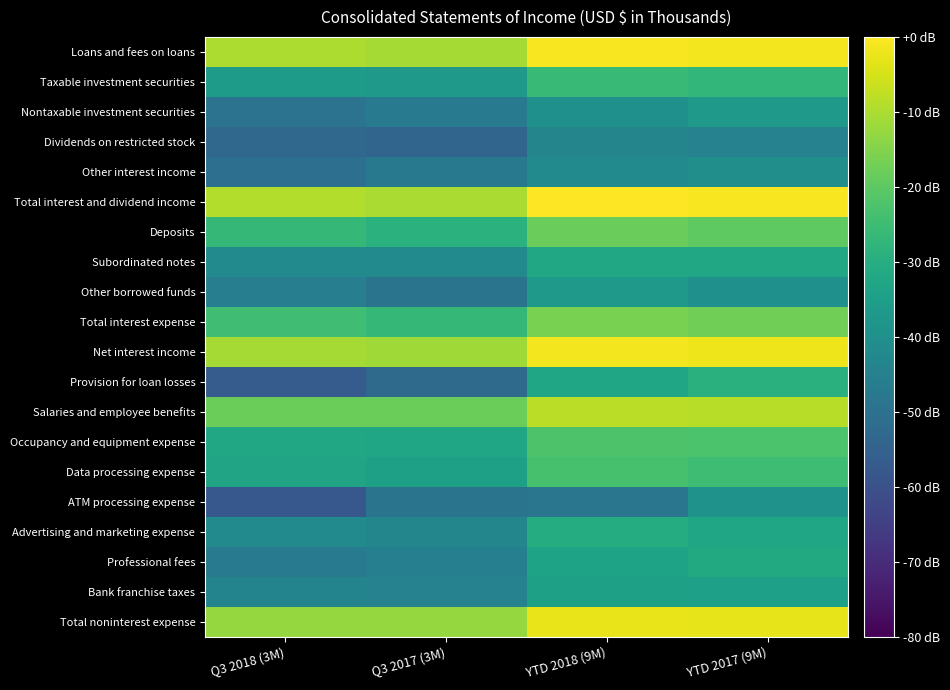

At YTD 2018 (9M), list the series in order from smallest to largest.

ATM processing expense, Dividends on restricted stock, Other interest income, Nontaxable investment securities, Other borrowed funds, Bank franchise taxes, Professional fees, Provision for loan losses, Subordinated notes, Advertising and marketing expense, Taxable investment securities, Data processing expense, Occupancy and equipment expense, Deposits, Total interest expense, Salaries and employee benefits, Total noninterest expense, Net interest income, Loans and fees on loans, Total interest and dividend income